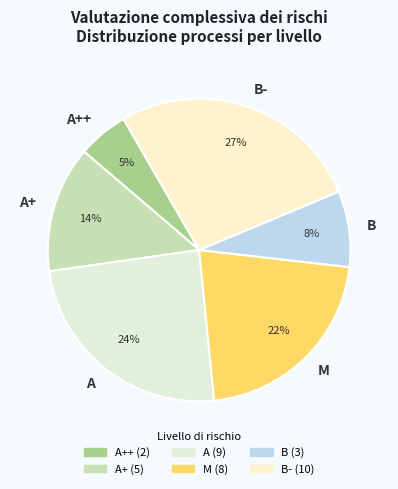

True or false: A accounts for 17% of the total.

False